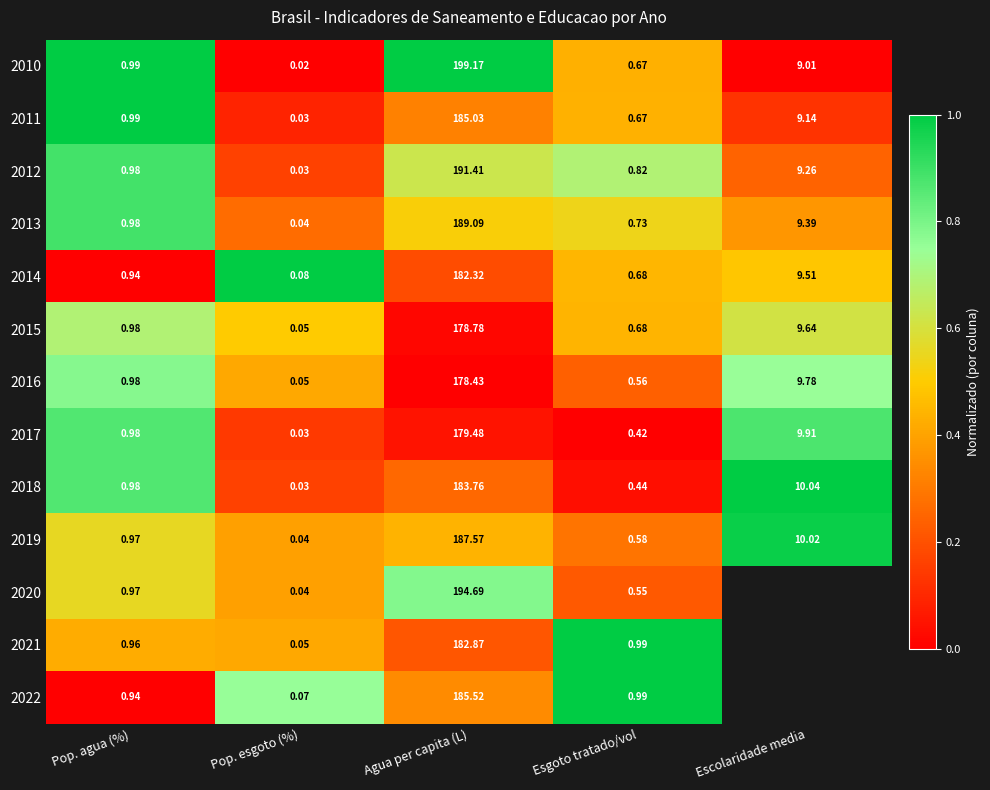

What is the greatest value displayed?

1.0